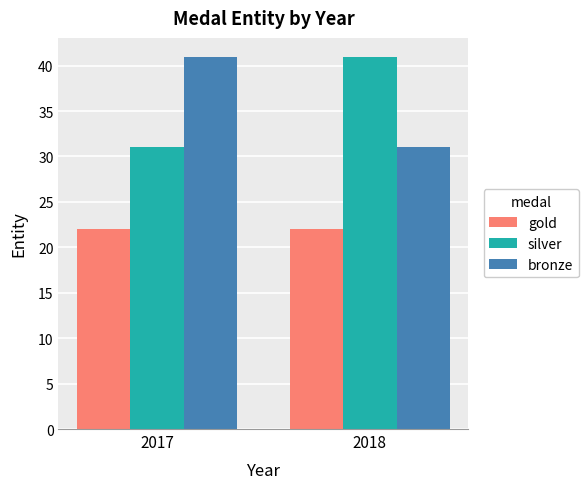

True or false: bronze has a value of 19 at 2017.

False